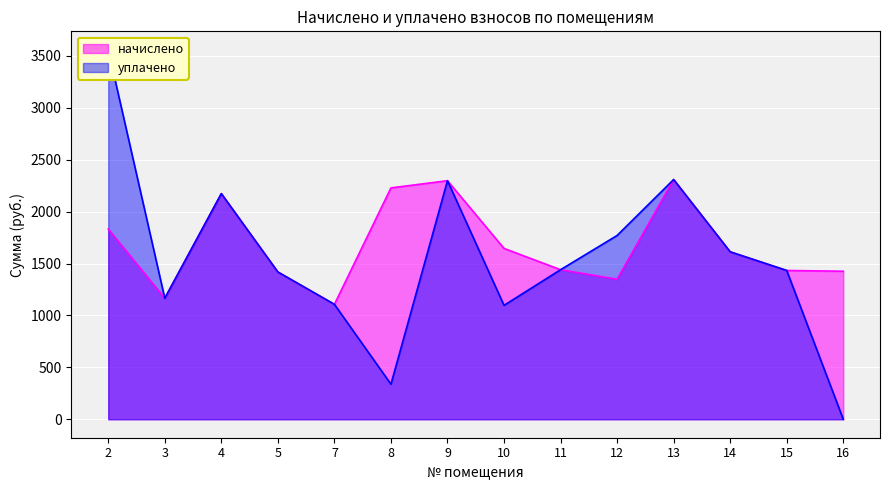

What is the value of the уплачено point at the 10th from the left?

1770.6